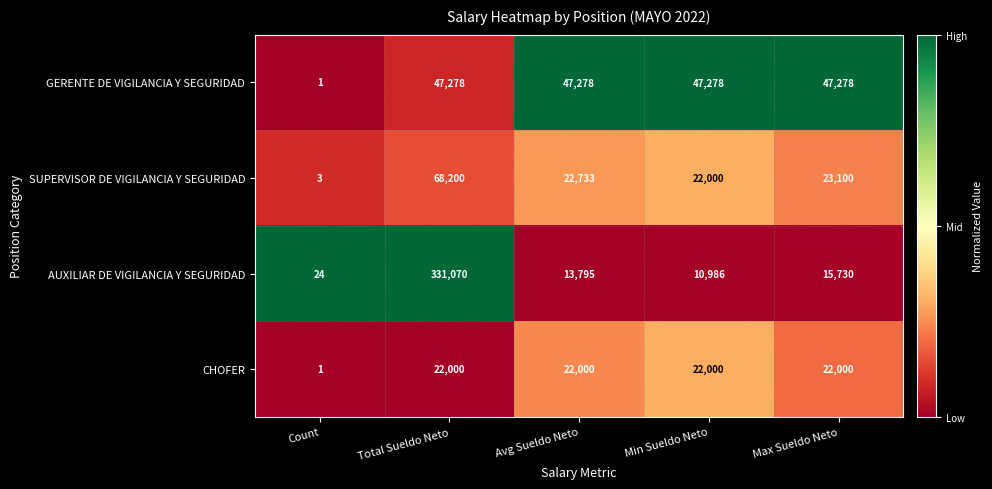

What is the maximum value shown in the chart?

331070